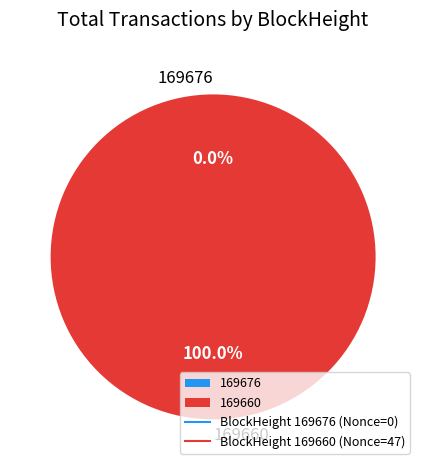

True or false: 169676 accounts for 0% of the total.

True